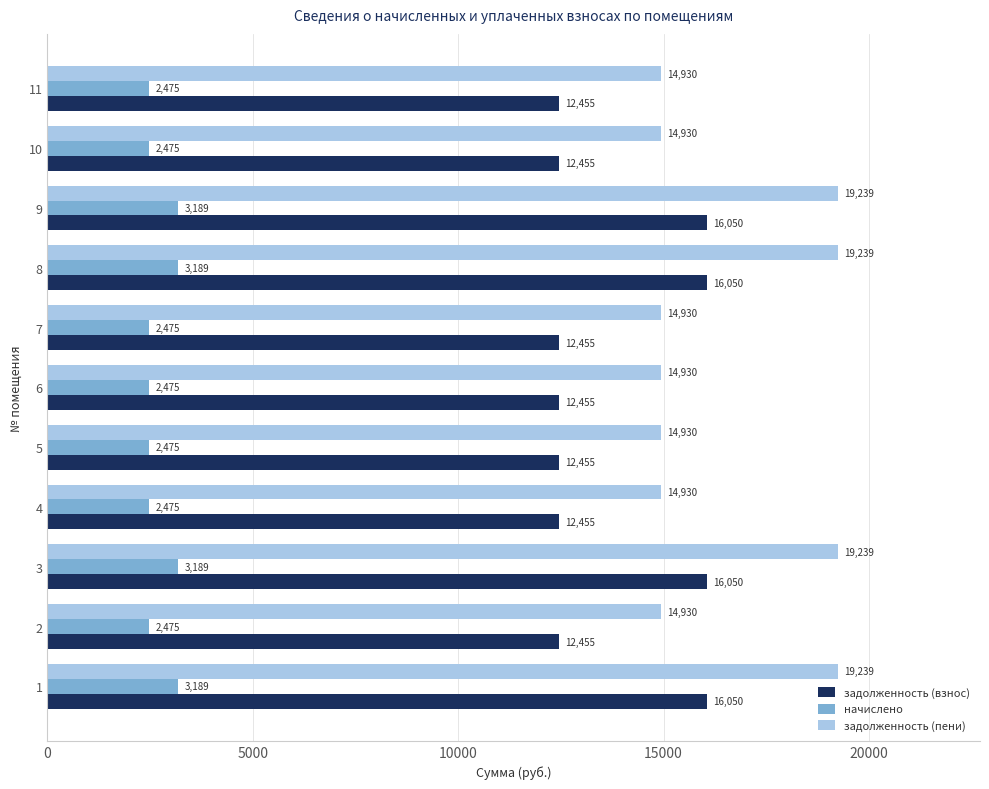

Which series has the largest total across all categories?

задолженность (пени)